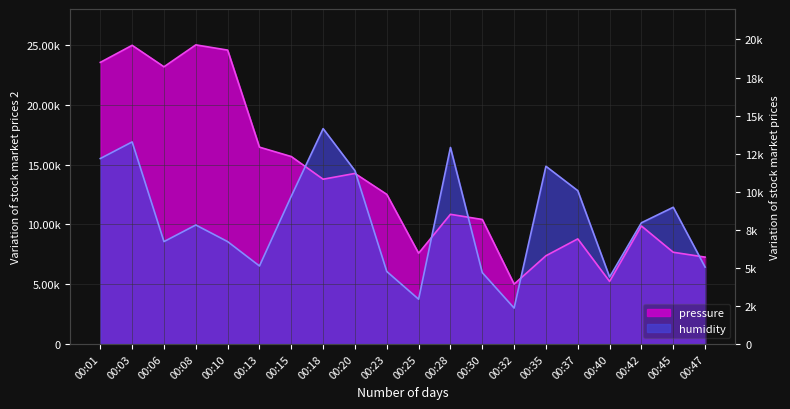

How many interior local peaks does the humidity series have?

6